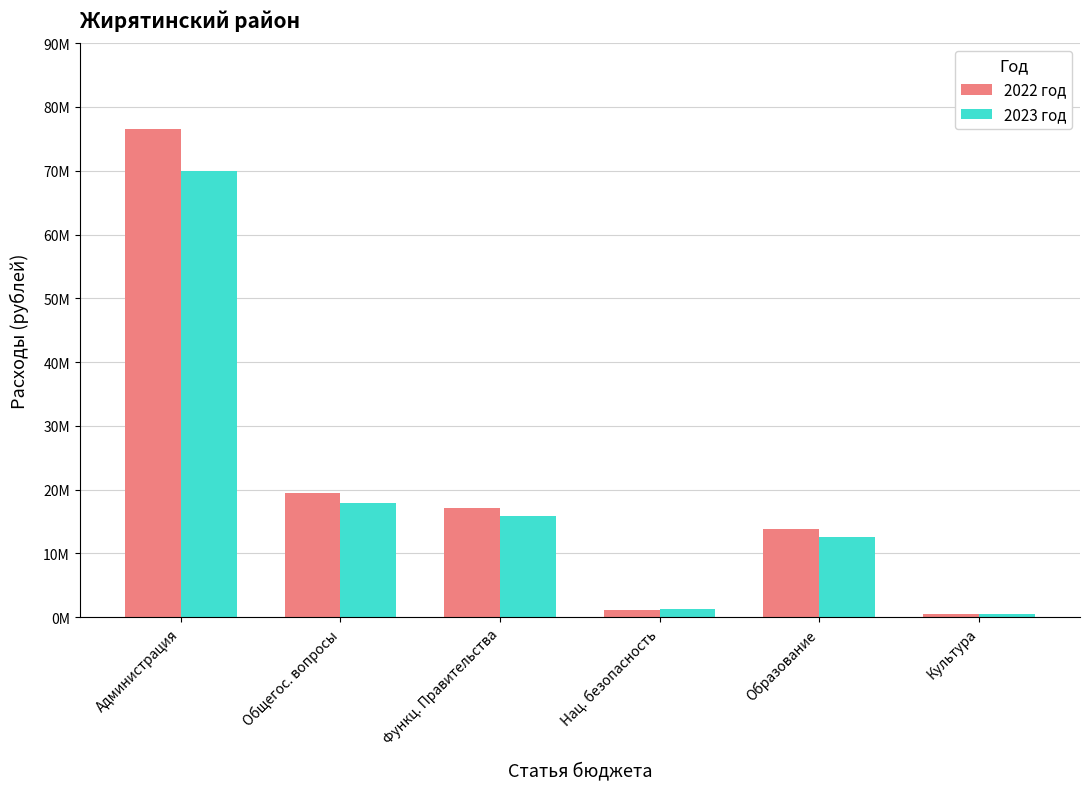

What is the highest value of the 2023 год series?

70000603.6